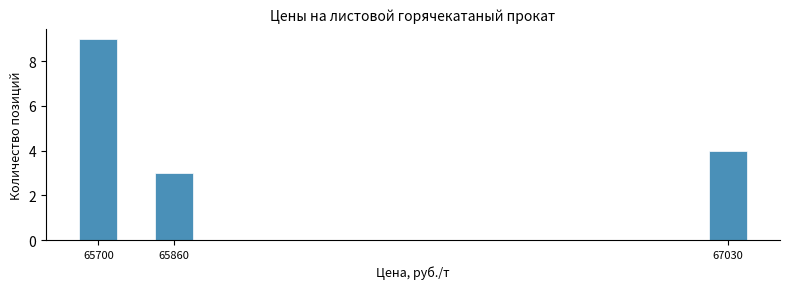

Reading left to right, transcribe all the data shown in this chart.

9	3	4